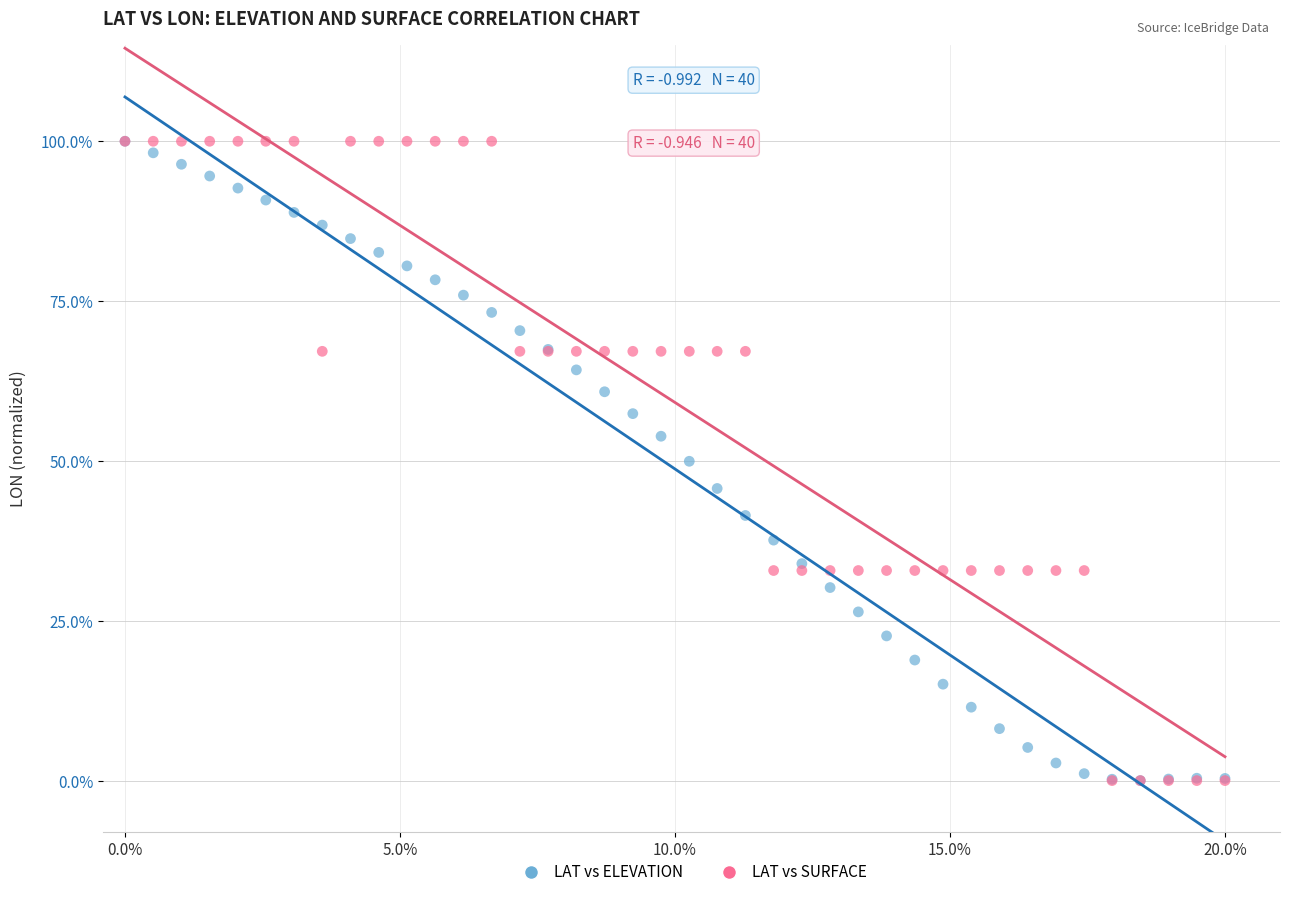

What are all the series names shown in the legend?

LAT vs ELEVATION, LAT vs SURFACE